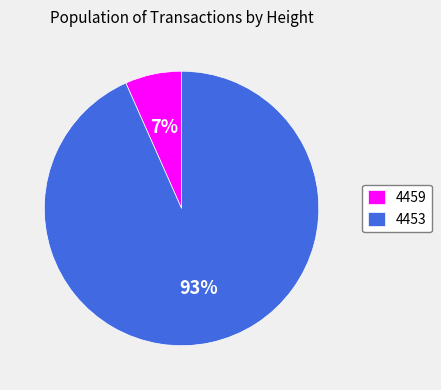

Combined, do 4459 and 4453 account for over 50%?

Yes